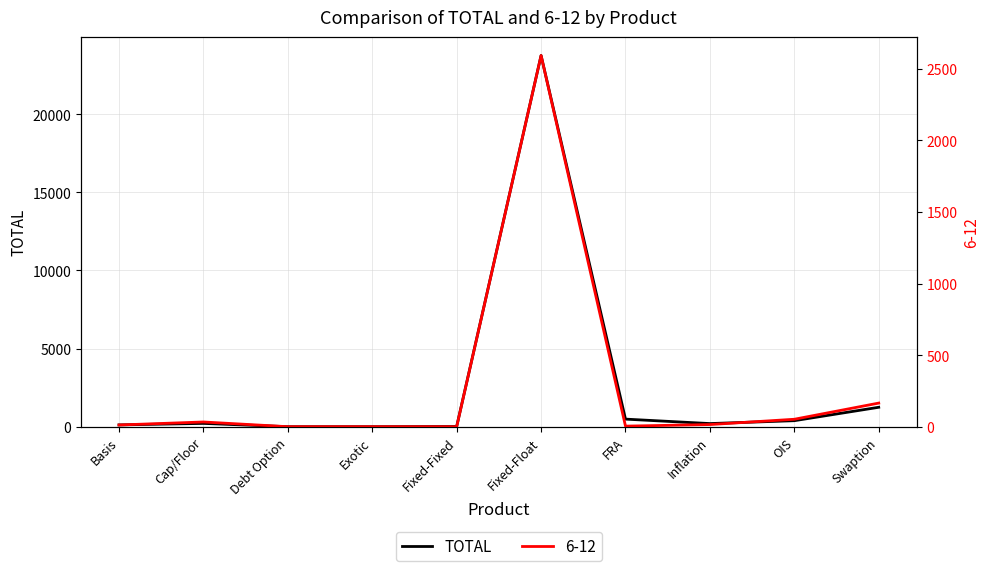

Where is the first local minimum?

Inflation